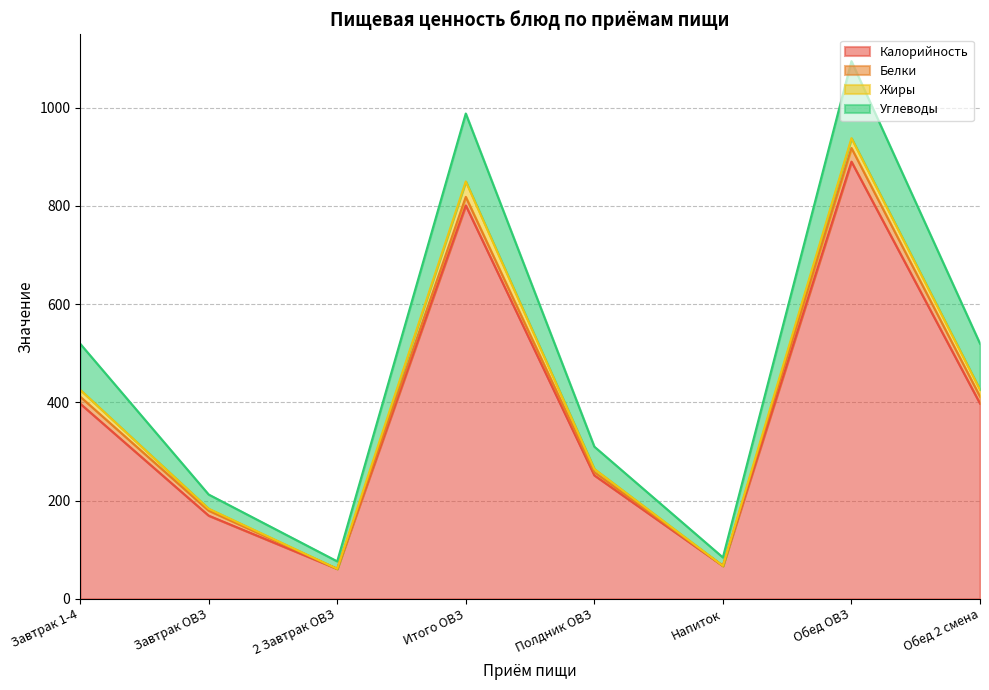

Is the value of Углеводы at Обед ОВЗ greater than the value of Калорийность at Напиток?

Yes